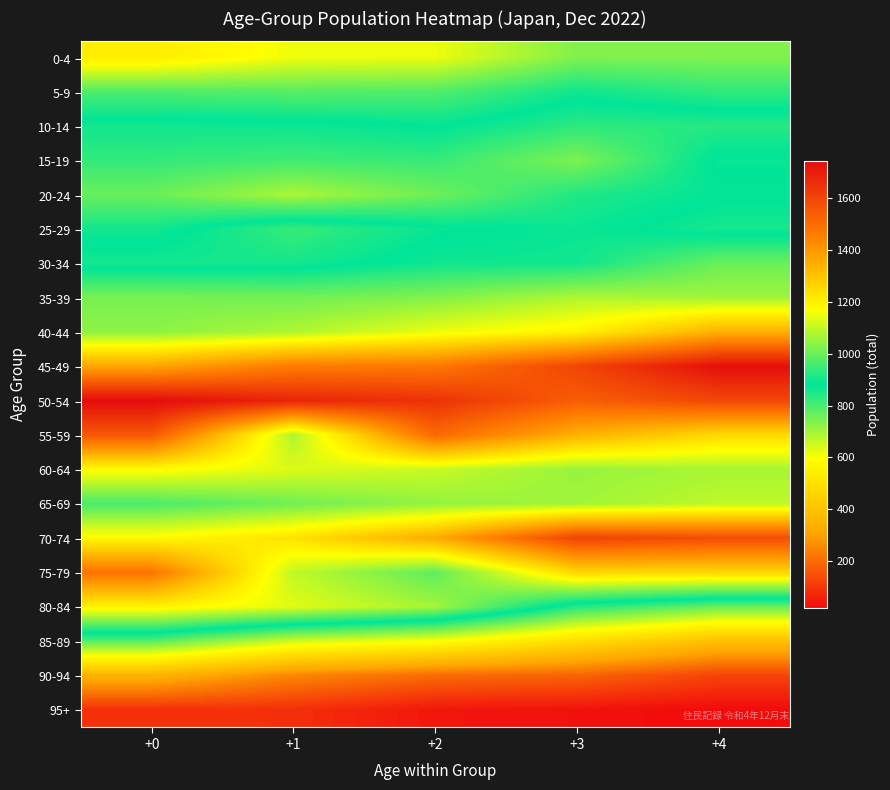

Reading right to left, list all the values displayed in this chart.

0-4: +4=739	+3=738	+2=616	+1=613	+0=540
5-9: +4=827	+3=863	+2=790	+1=783	+0=793
10-14: +4=925	+3=930	+2=878	+1=897	+0=901
15-19: +4=873	+3=1022	+2=942	+1=951	+0=937
20-24: +4=884	+3=917	+2=1004	+1=1072	+0=999
25-29: +4=857	+3=893	+2=872	+1=818	+0=902
30-34: +4=1000	+3=899	+2=897	+1=859	+0=859
35-39: +4=1062	+3=1077	+2=1028	+1=1009	+0=1016
40-44: +4=1343	+3=1195	+2=1146	+1=1077	+0=1039
45-49: +4=1737	+3=1598	+2=1472	+1=1465	+0=1368
50-54: +4=1593	+3=1537	+2=1648	+1=1680	+0=1744
55-59: +4=1248	+3=1341	+2=1510	+1=1075	+0=1553
60-64: +4=1069	+3=1052	+2=1105	+1=1129	+0=1176
65-69: +4=1094	+3=1062	+2=1048	+1=1007	+0=964
70-74: +4=1577	+3=1604	+2=1356	+1=1232	+0=1178
75-79: +4=1258	+3=1259	+2=986	+1=1098	+0=1484
80-84: +4=765	+3=840	+2=1064	+1=1134	+0=1195
85-89: +4=391	+3=489	+2=600	+1=649	+0=784
90-94: +4=126	+3=186	+2=200	+1=250	+0=350
95+: +4=19	+3=32	+2=41	+1=86	+0=88